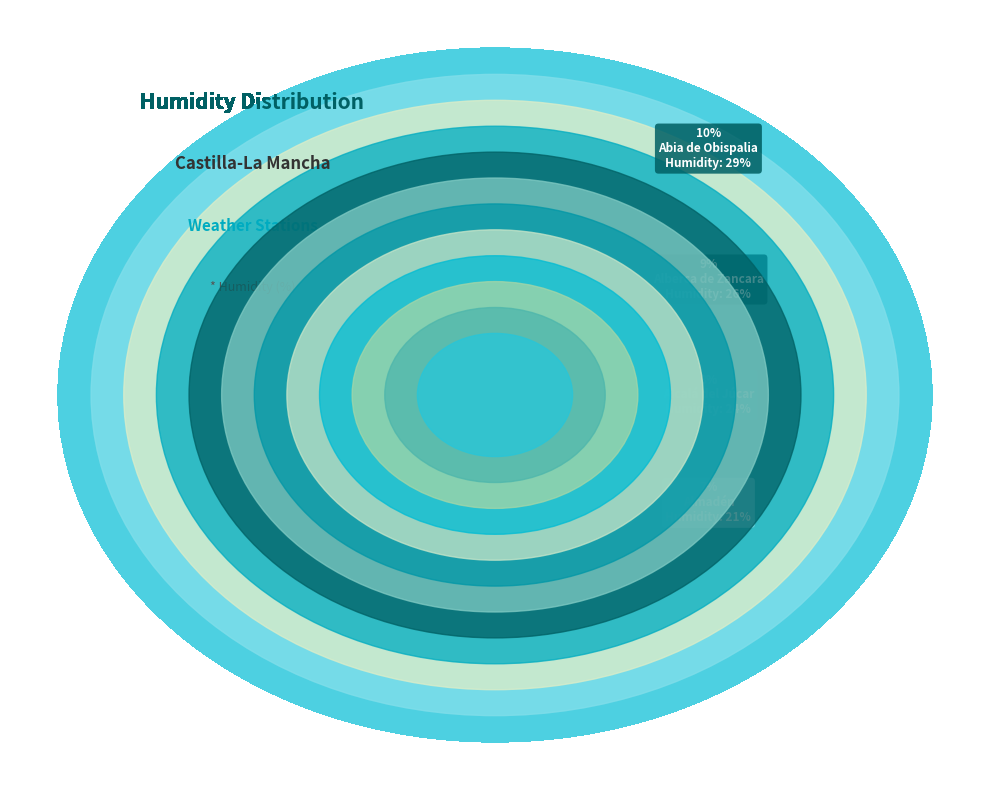

What is the largest slice in the pie chart?

Abia de Obispalia